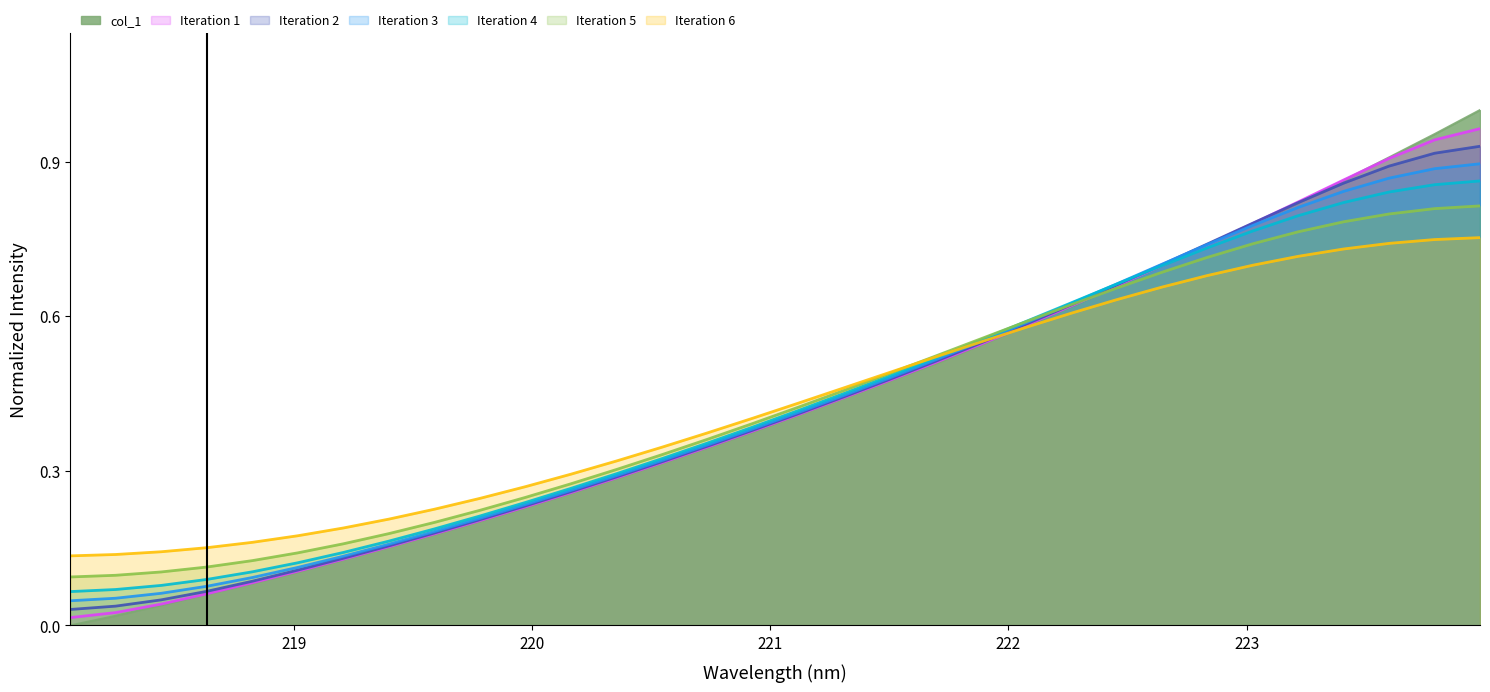

Which series has the widest spread of values?

col_1